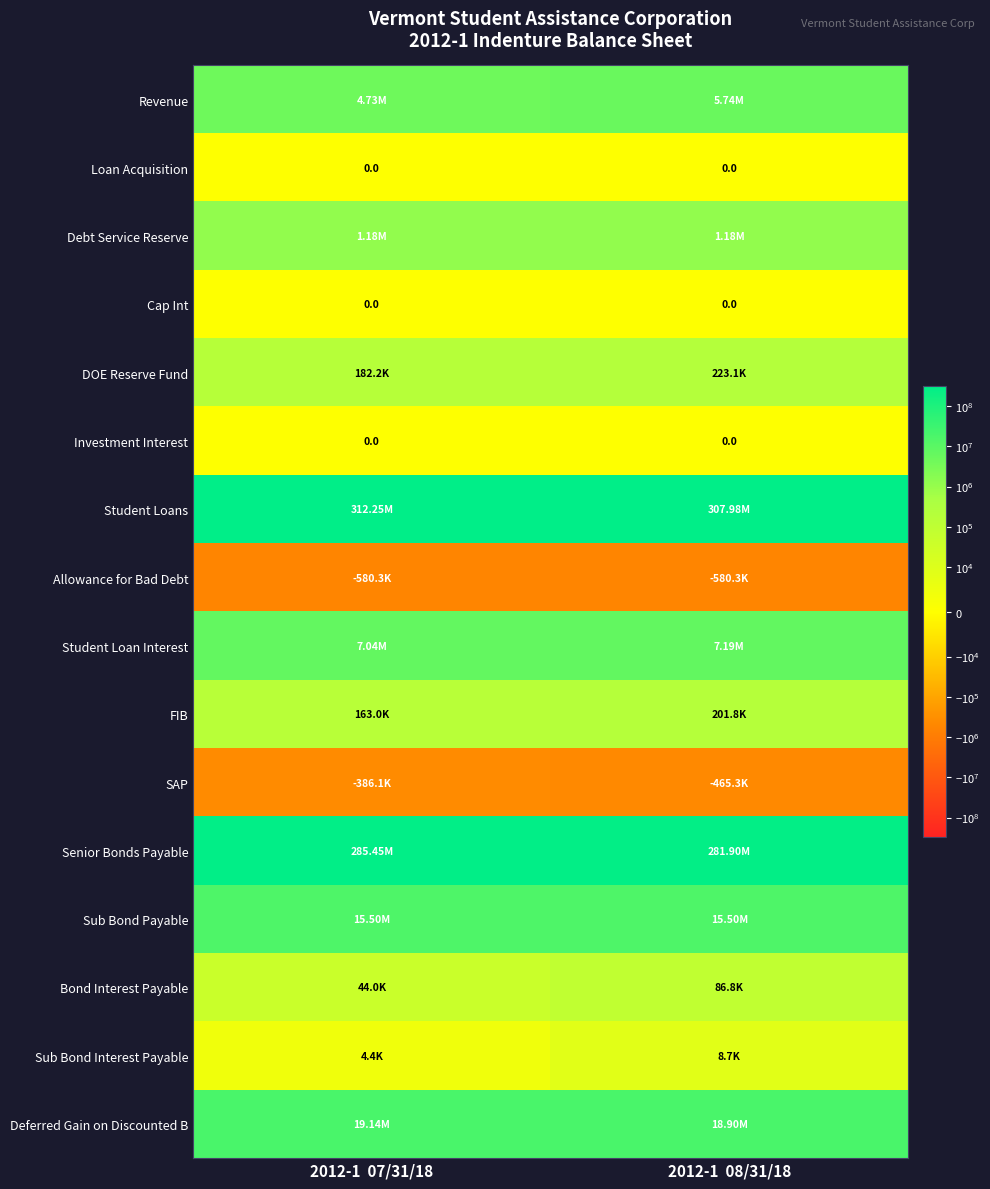

What value does the Student Loans series have at 2012-1 07/31/18?

312252004.3